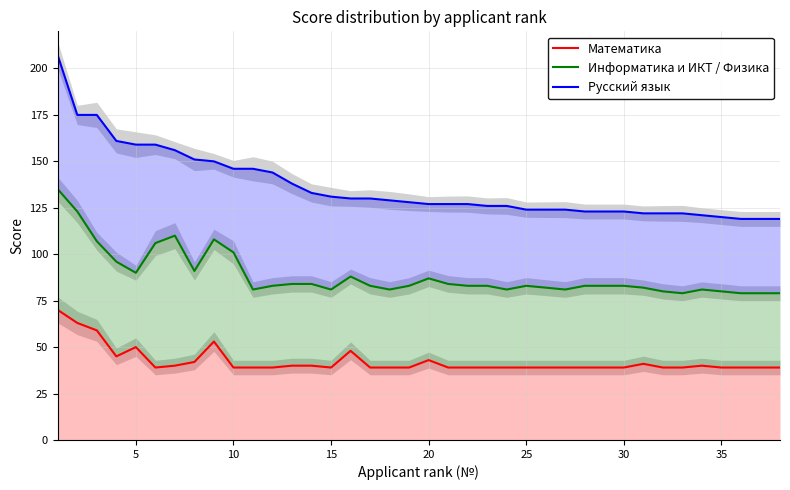

The Математика series shows 39 at 30. True or false?

True